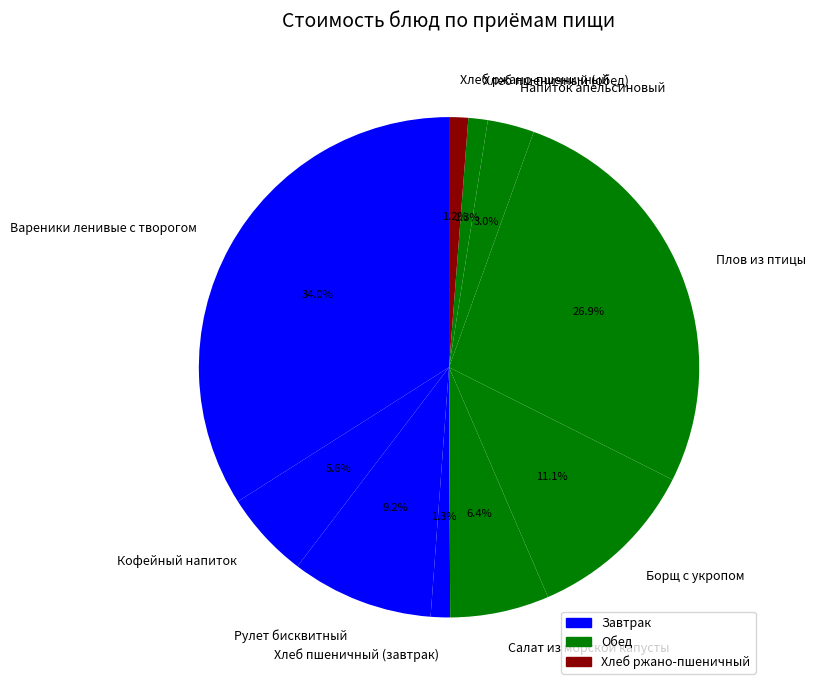

To the nearest percent, what is the difference between the largest and smallest slice percentages?

33%